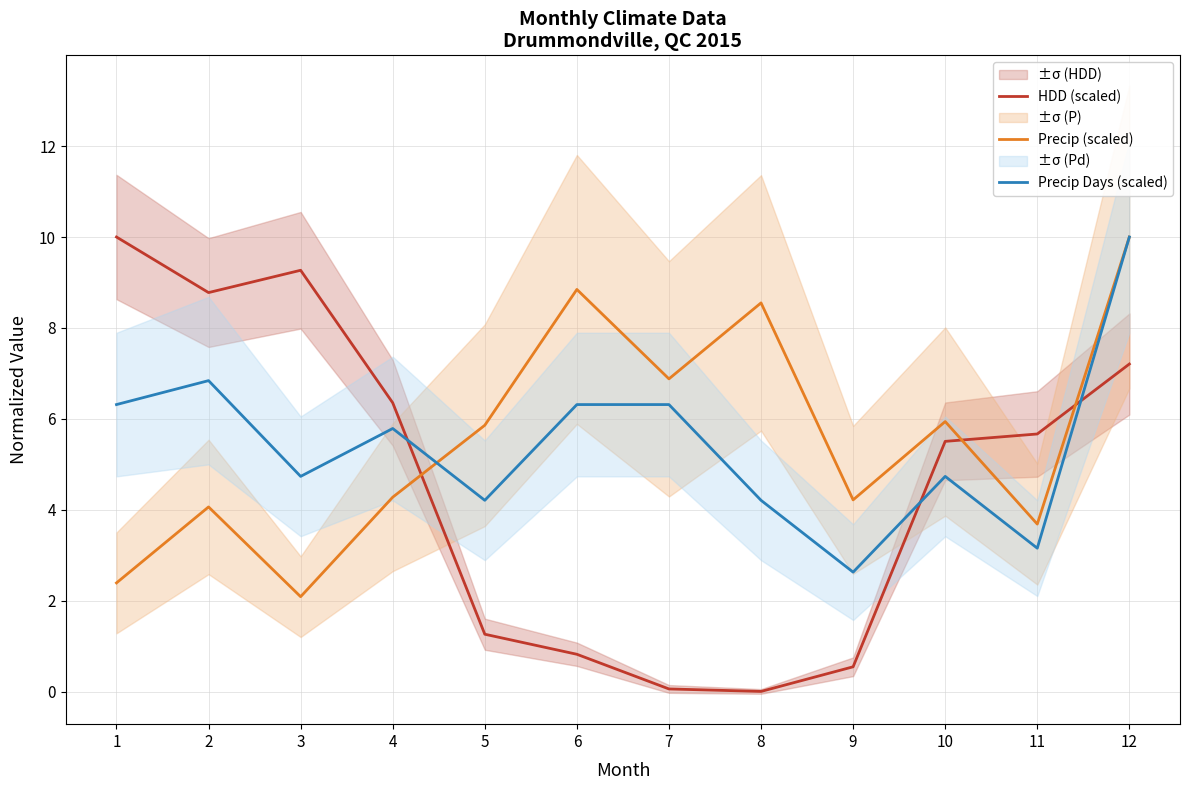

True or false: HDD (scaled) and Precip (scaled) cross at least once.

True